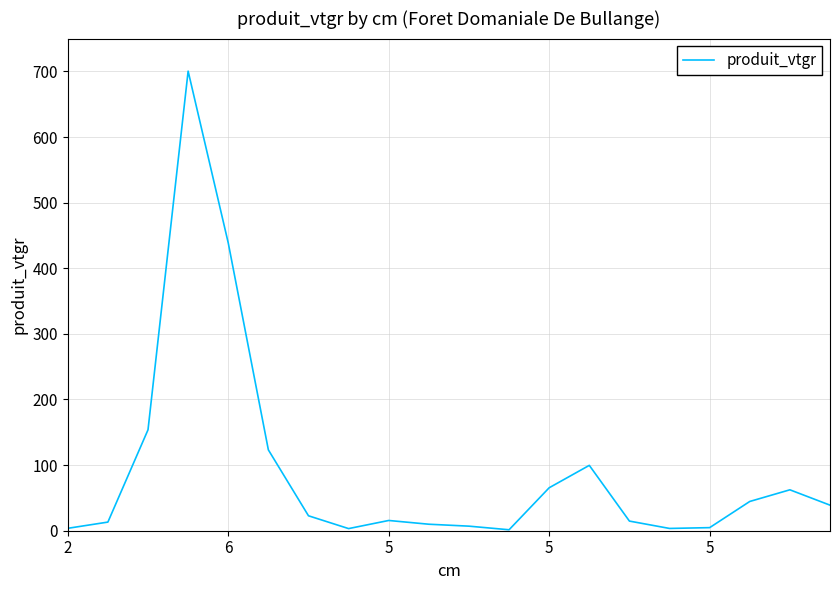

What is the average value?

91.3